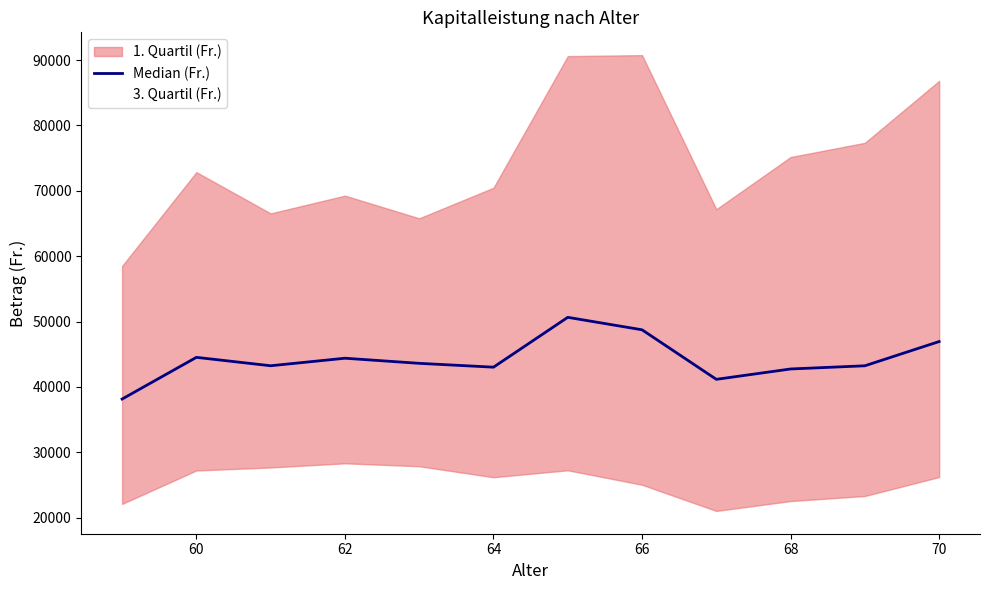

What is the value of the Median (Fr.) point at the 4th from the left?

44399.0